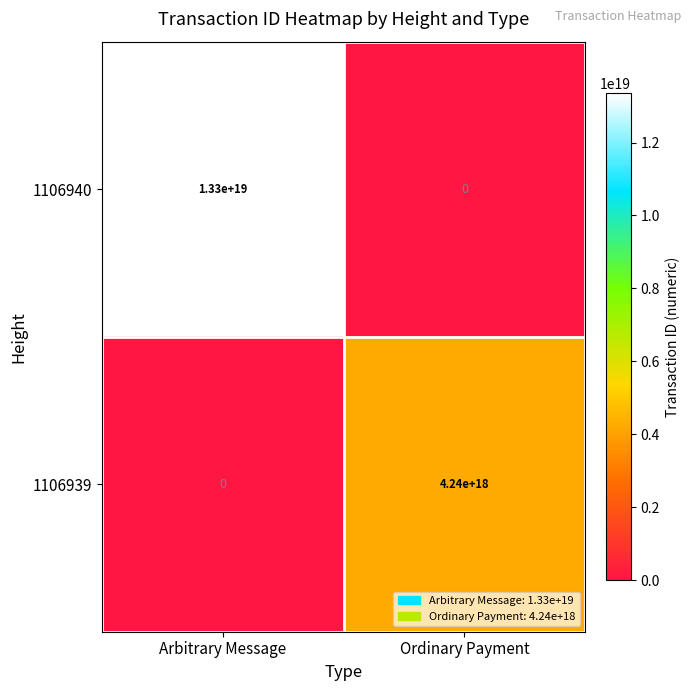

Rank the series by their average value, from highest to lowest.

1106940, 1106939